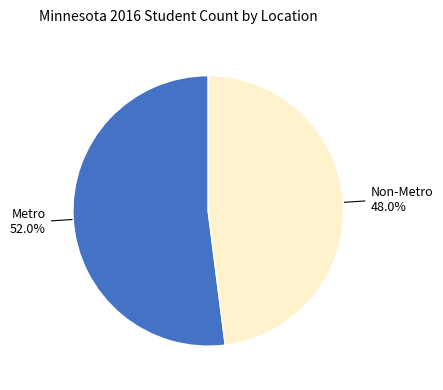

To the nearest percent, what is the difference between the largest and smallest slice percentages?

4%